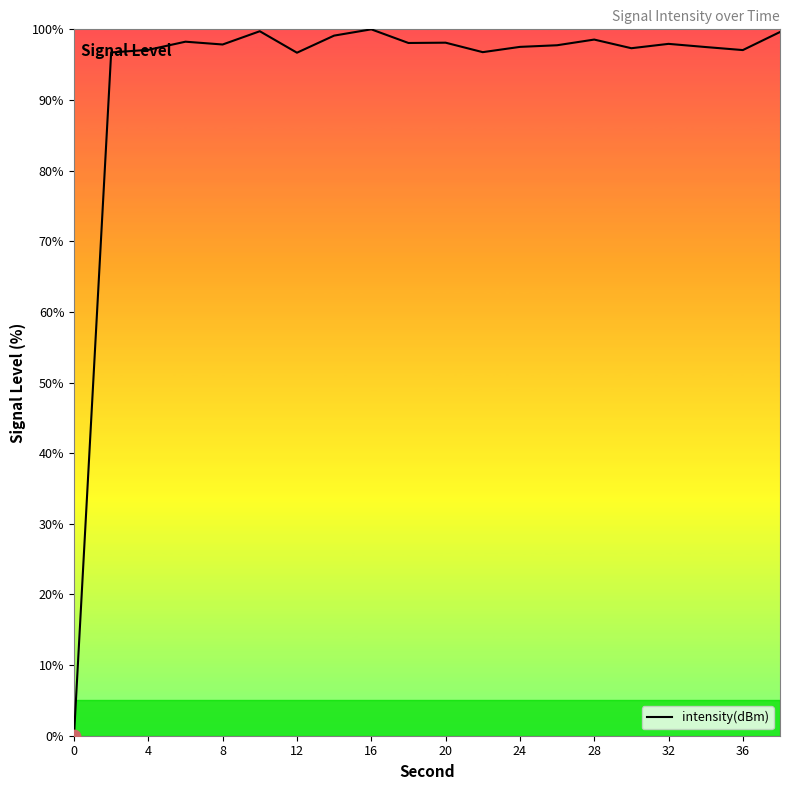

What is the difference between the maximum and minimum values?

100.0